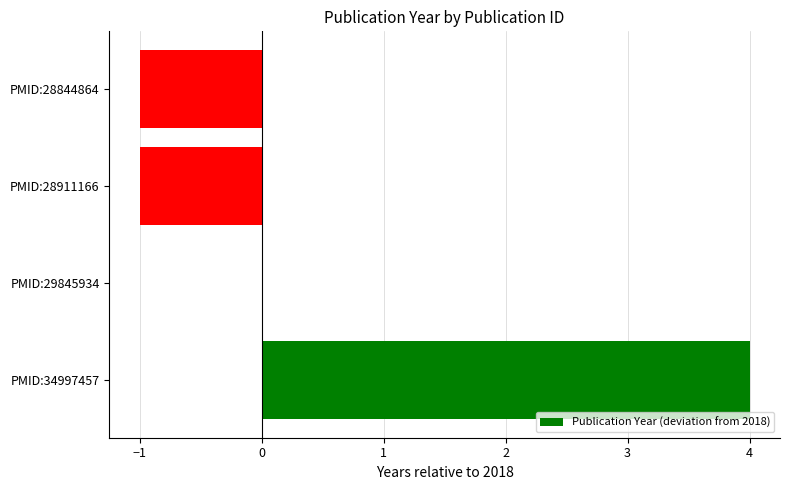

Count the number of categories in the chart.

4